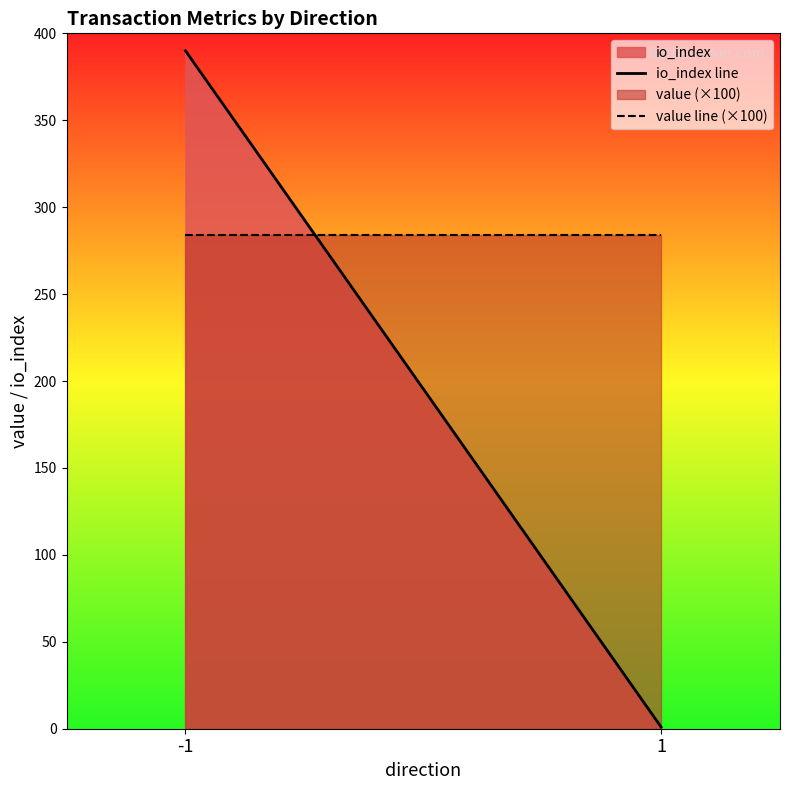

Reading left to right, list all the values displayed in this chart.

io_index line: -1=390.0	1=1.0
value line (×100): -1=283.8	1=283.8